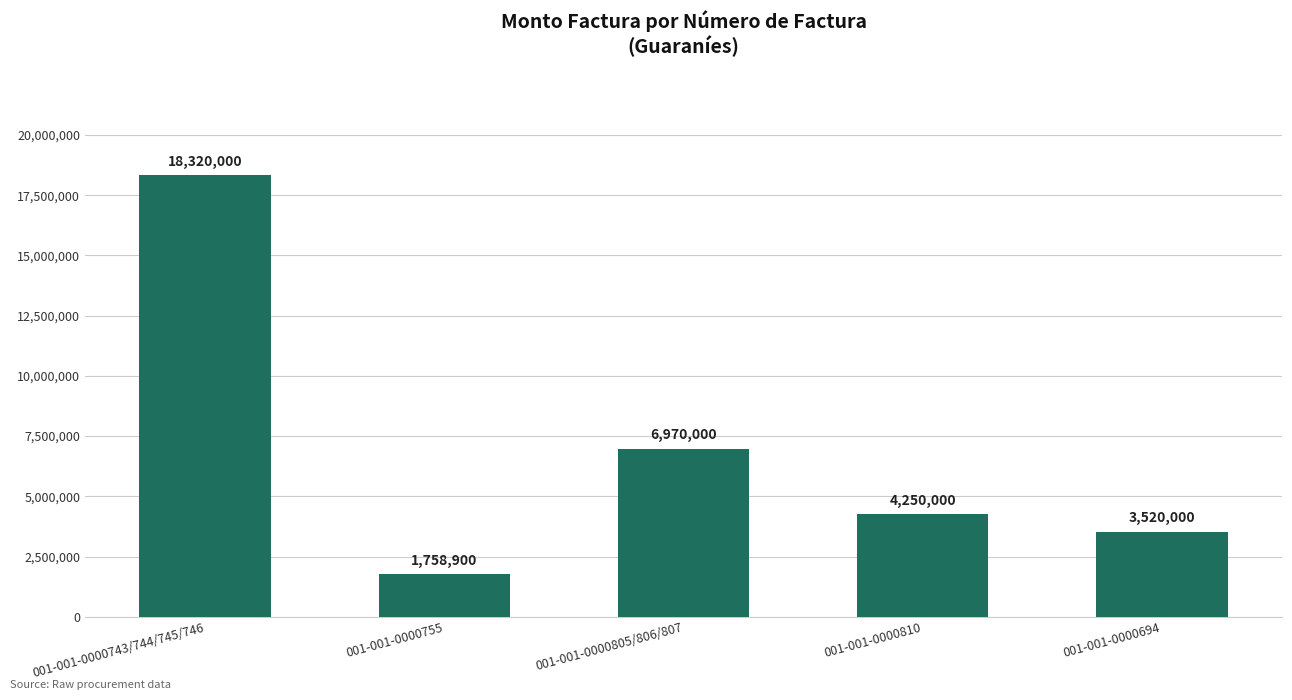

How many values are below 4250000?

2